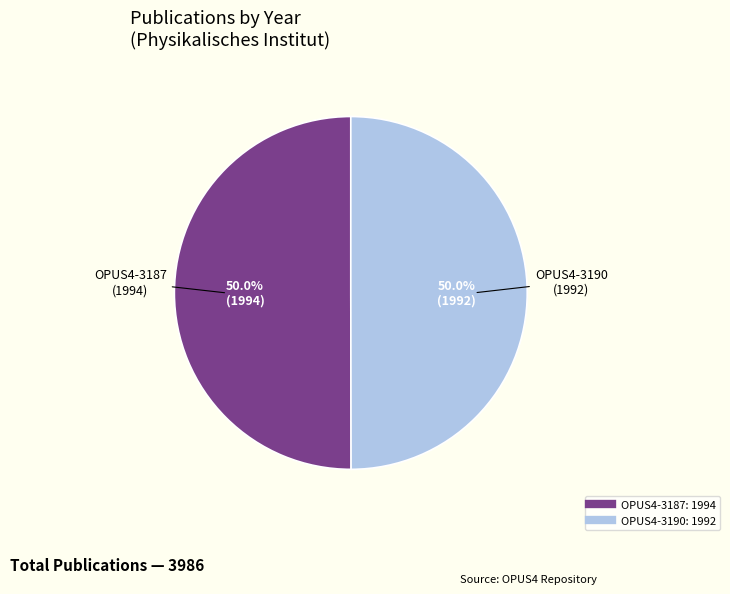

What percentage is NOT represented by OPUS4-3190?

50.0%